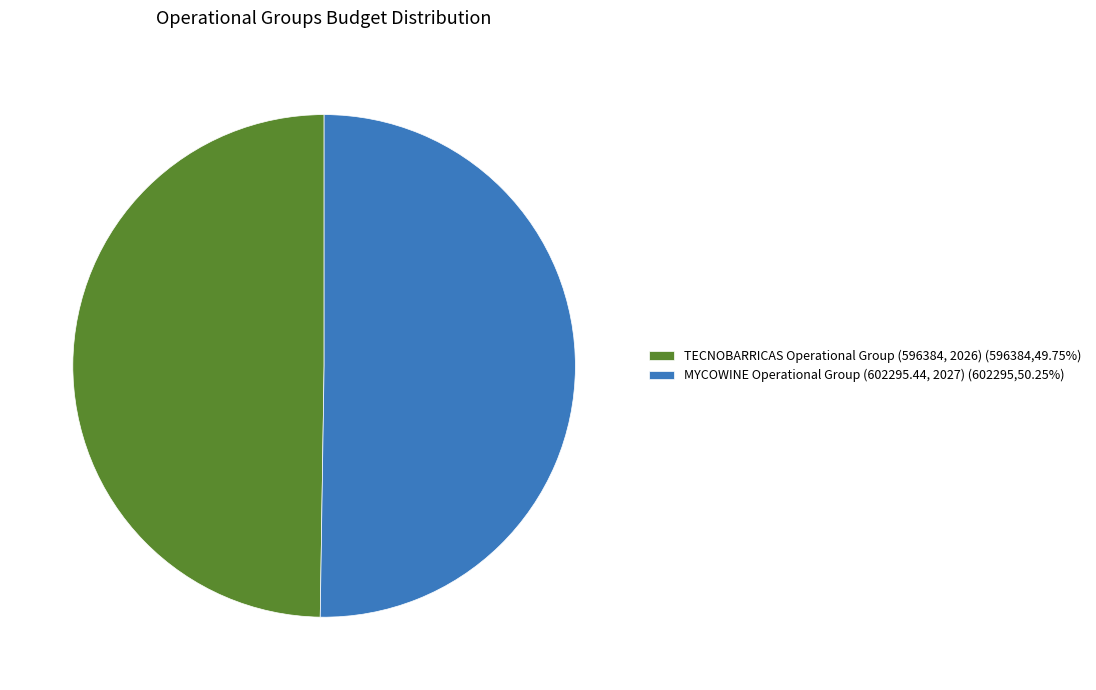

Combined, do TECNOBARRICAS Operational Group (596384, 2026) (596384,49.75%) and MYCOWINE Operational Group (602295.44, 2027) (602295,50.25%) account for over 50%?

Yes